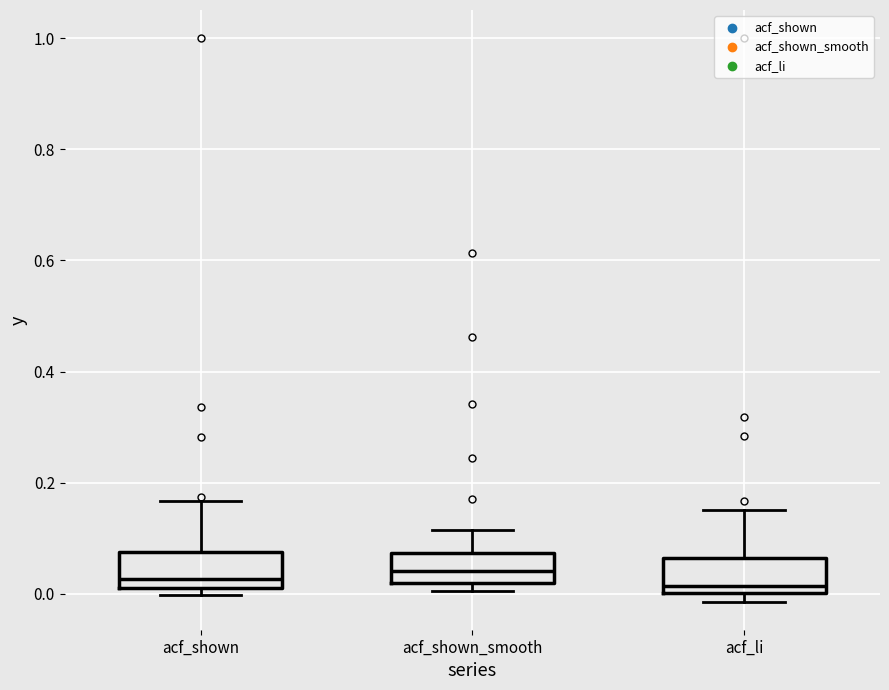

Reading left to right, read every box against the y-axis: the position of its median line, the range the box covers, and the ends of its whiskers. The values are not printed on the chart, so give them approximately, as read against the axis.

acf_shown: median 0.02 (just above the box's lower edge), box 0.02 to 0.08, whiskers 0.00 to 0.16
acf_shown_smooth: median 0.04, box 0.02 to 0.08, whiskers 0.00 to 0.12
acf_li: median 0.02, box 0.00 to 0.06, whiskers -0.02 to 0.16